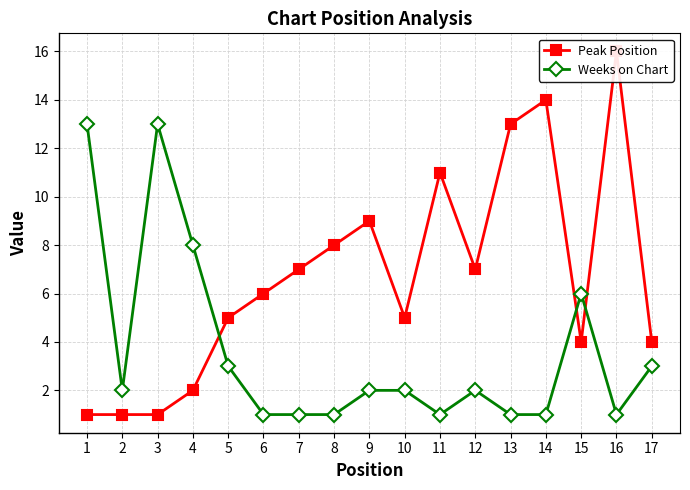

At 7, list the series in order from smallest to largest.

Weeks on Chart, Peak Position